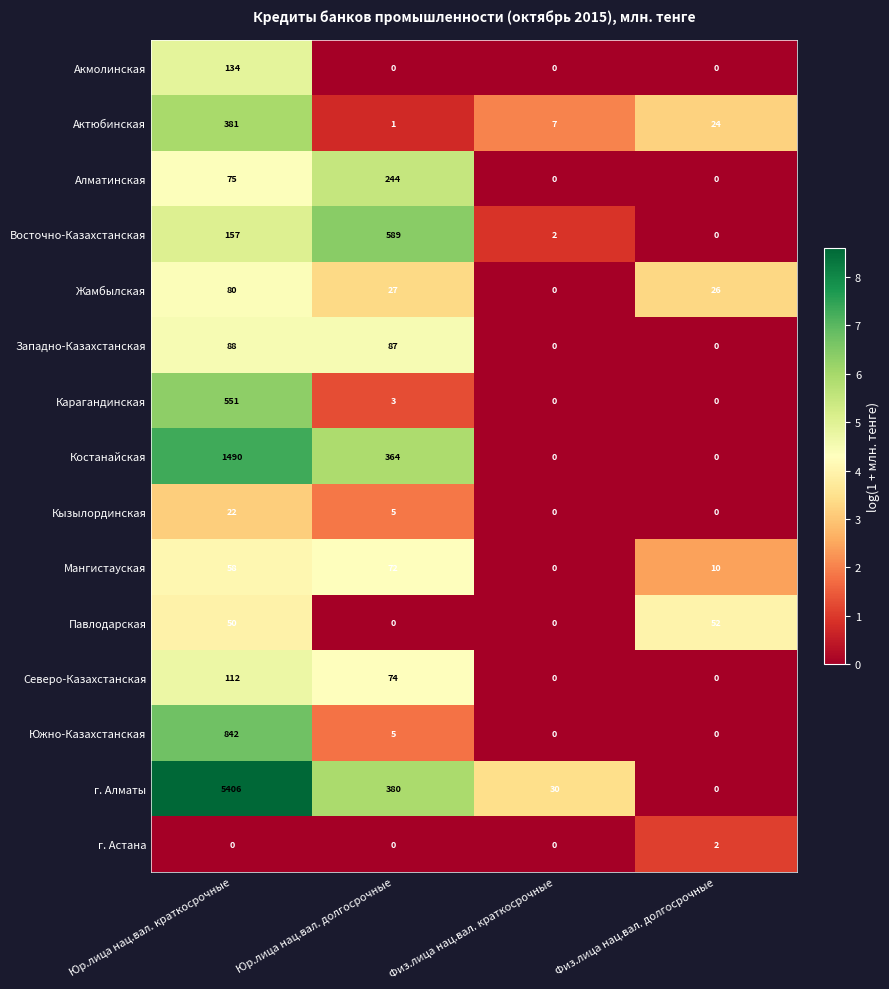

True or false: Западно-Казахстанская has a value of 20 at Юр.лица нац.вал. краткосрочные.

False